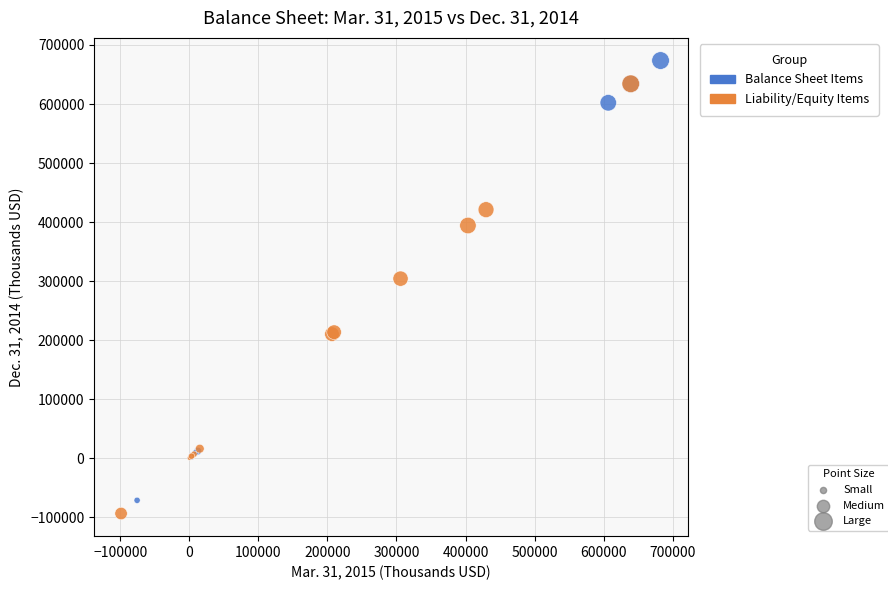

What are all the series names shown in the legend?

Balance Sheet Items, Liability/Equity Items